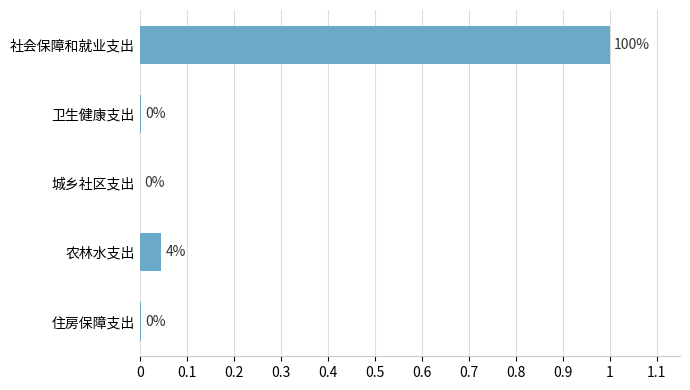

What is the greatest value displayed?

1.0